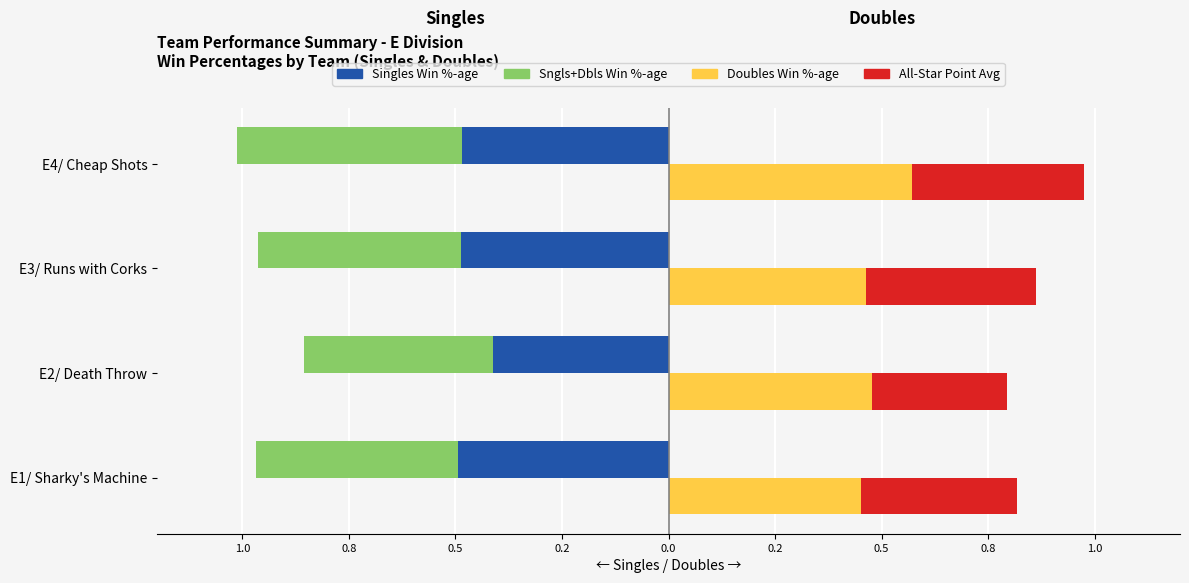

Is it true that Doubles Win %-age equals 0.2 at E3/ Runs with Corks?

False